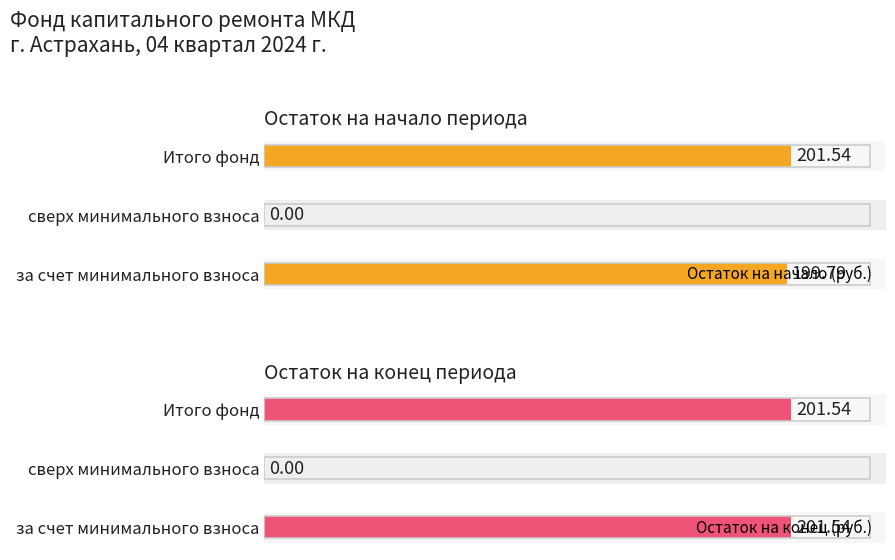

At which label does Остаток на начало (руб.) reach its peak?

Итого фонд